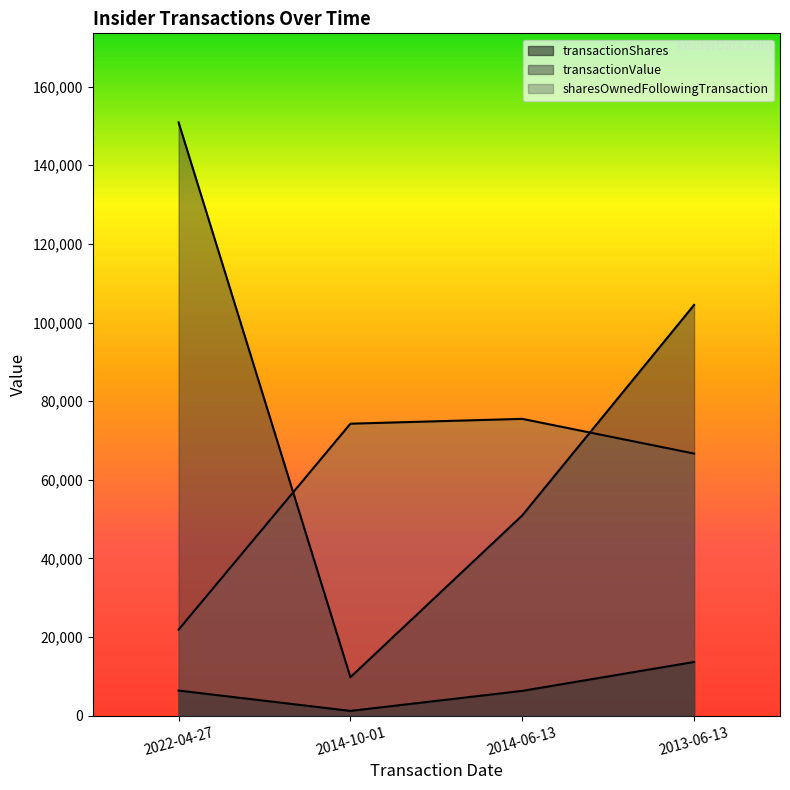

What is the smallest value displayed?

1225